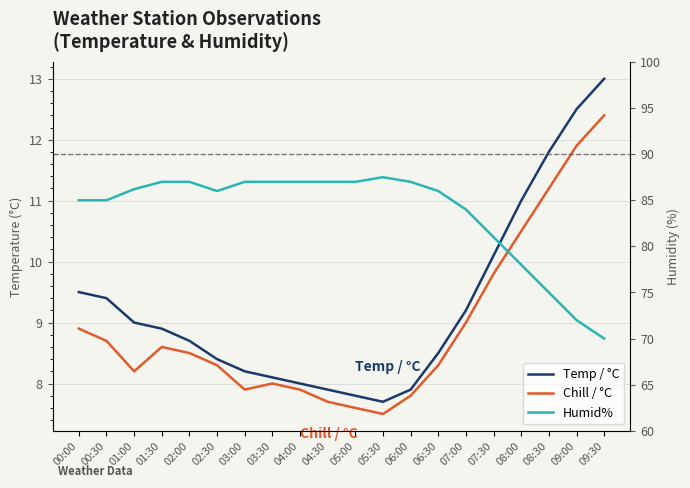

List the labels in order of Humid% value, largest first.

05:30, 01:30, 02:00, 03:00, 03:30, 04:00, 04:30, 05:00, 06:00, 01:00, 02:30, 06:30, 00:00, 00:30, 07:00, 07:30, 08:00, 08:30, 09:00, 09:30